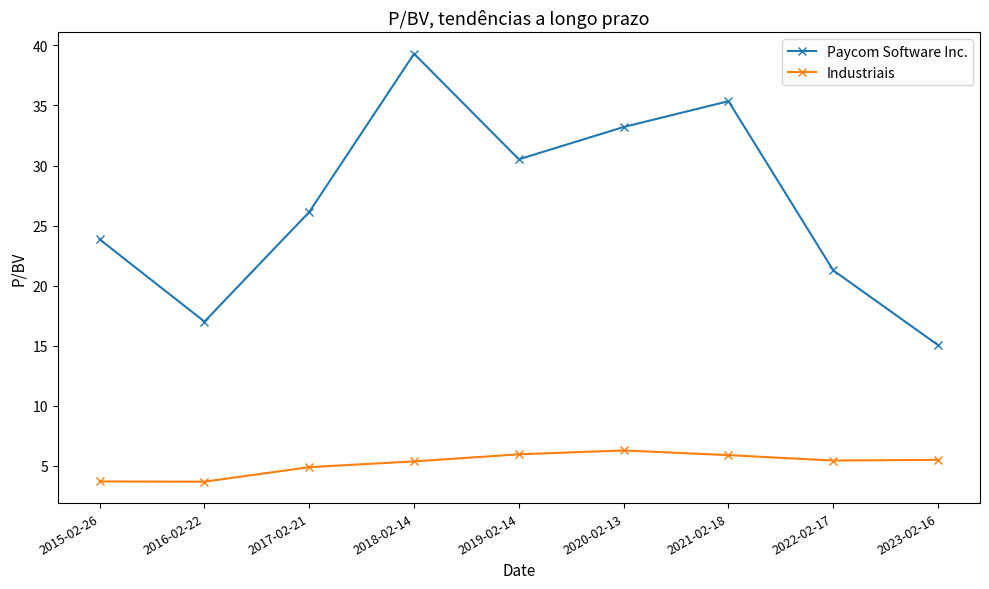

What position from the left is 2018-02-14?

4